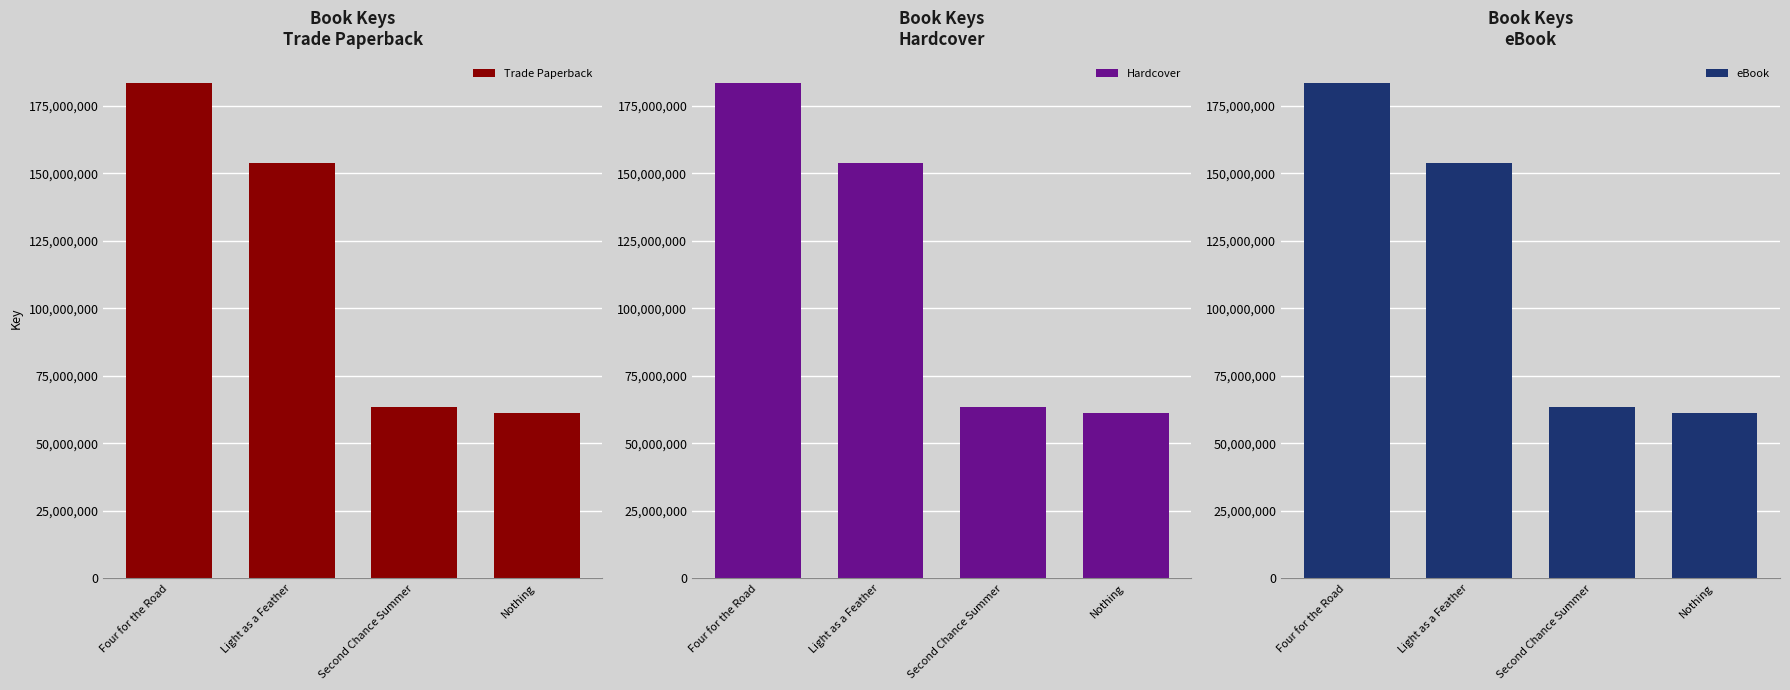

The value of Trade Paperback at Four for the Road is 49281882. True or false?

False